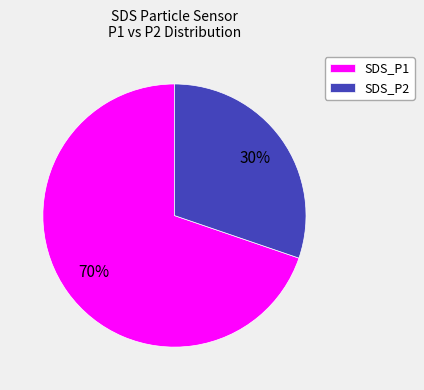

To the nearest percent, what is the average slice percentage?

50%